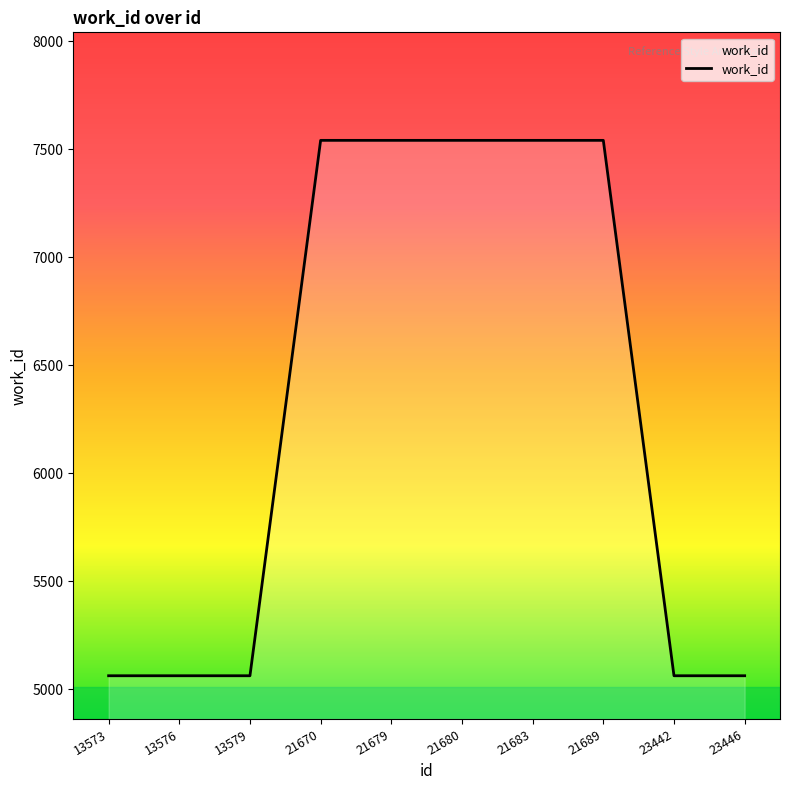

What is the minimum value shown in the chart?

5063